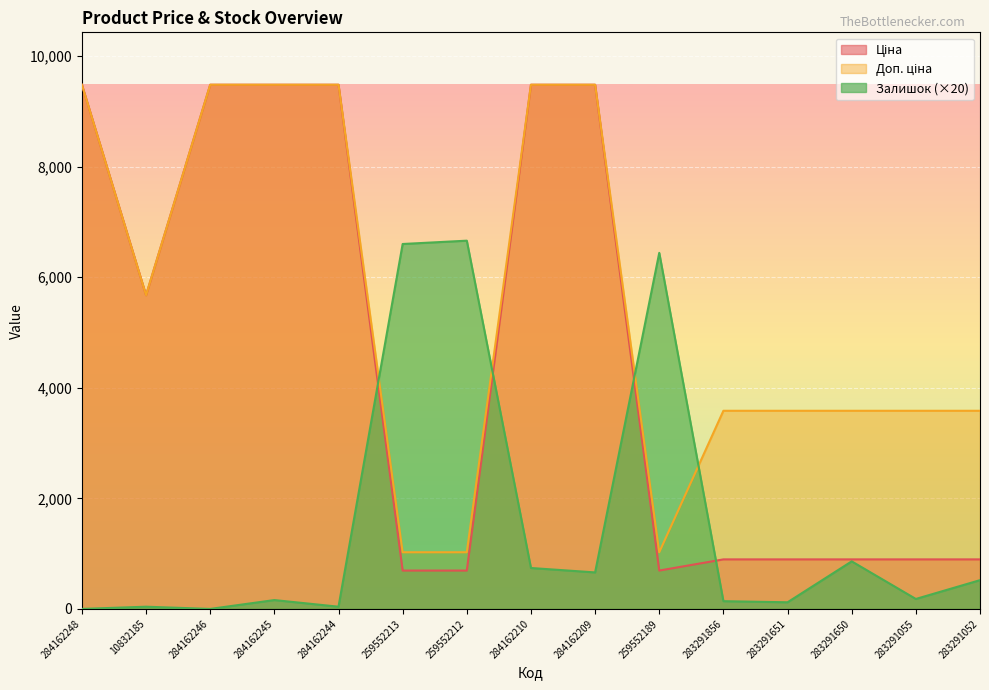

What is the greatest value displayed?

9480.1